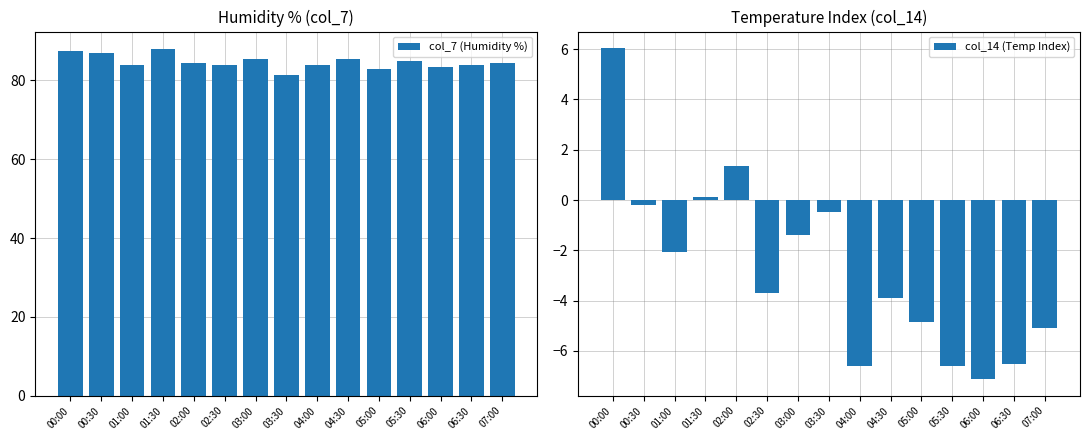

Rank the series at 03:30 from highest to lowest value.

col_7 (Humidity %), col_14 (Temp Index)